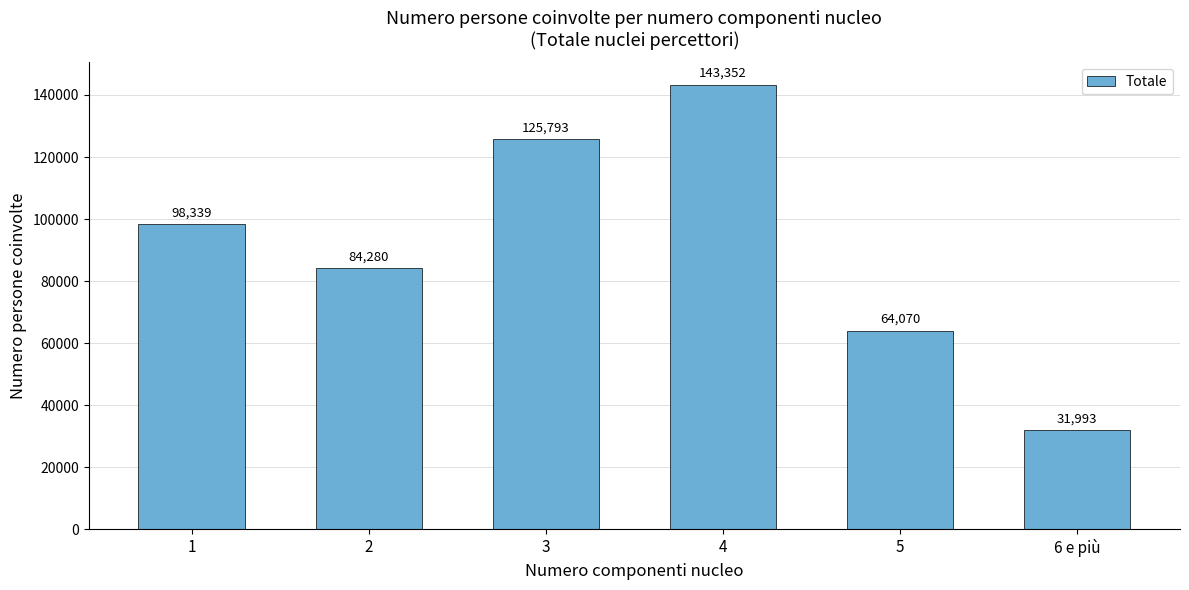

Reading left to right, what are all the values shown in this chart?

1=98339	2=84280	3=125793	4=143352	5=64070	6 e più=31993